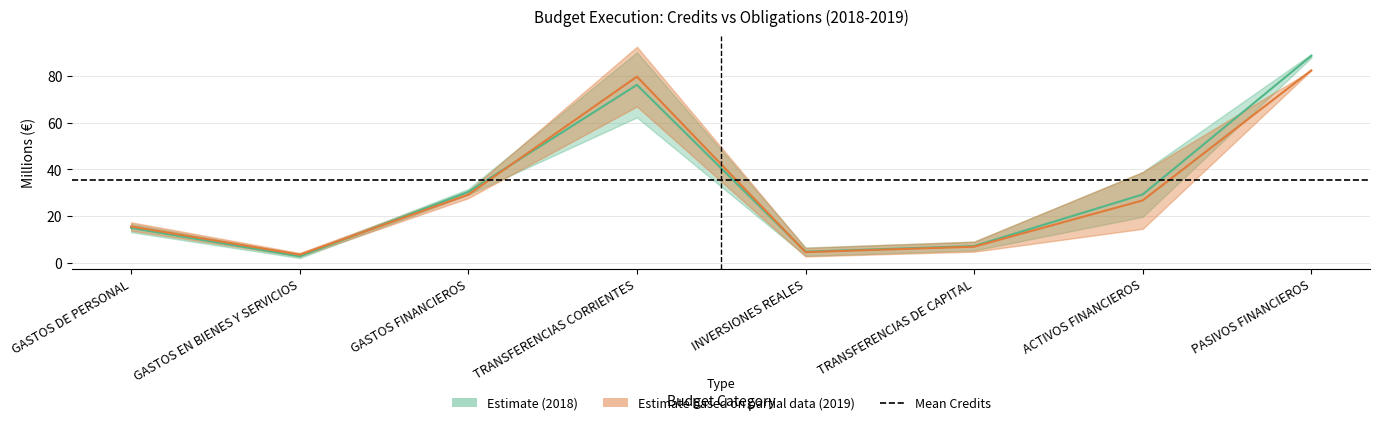

The Obligaciones Reconocidas 2019 series shows 2.8 at GASTOS EN BIENES Y SERVICIOS. True or false?

True